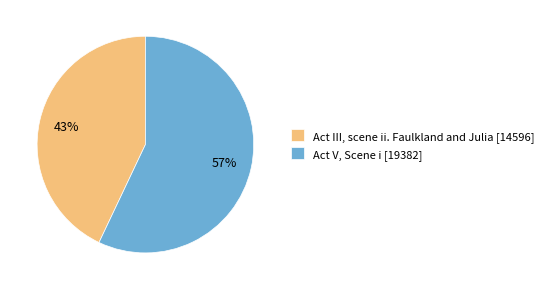

Which category has the smallest portion of the pie?

Act III, scene ii. Faulkland and Julia